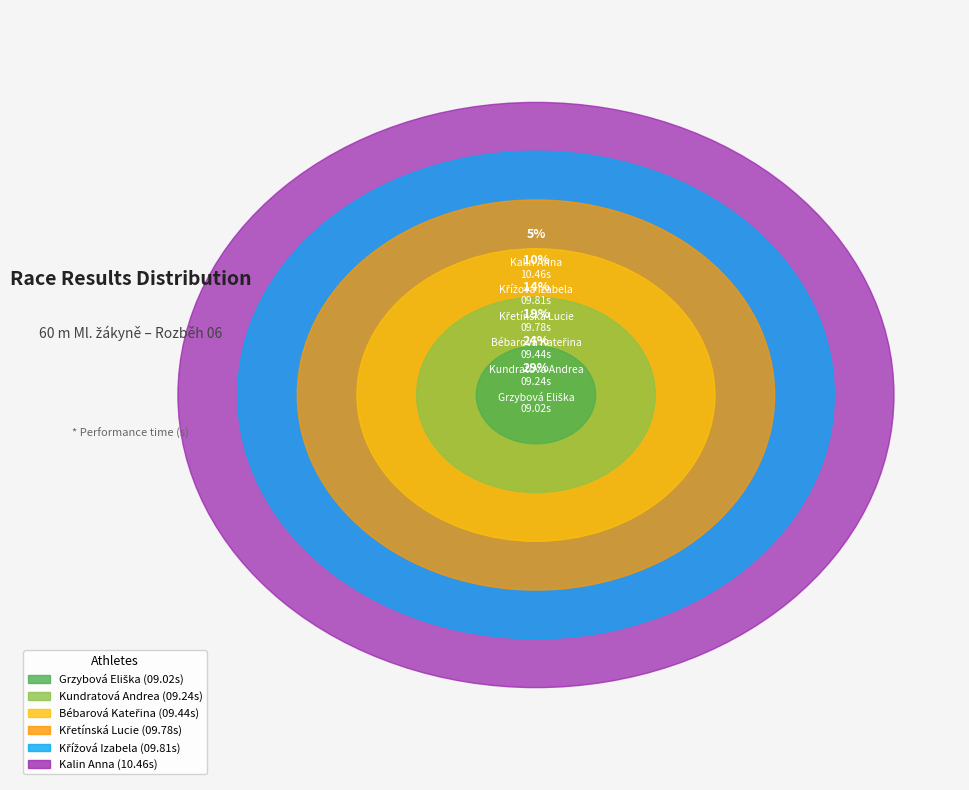

To the nearest percent, what is the difference between the Bébarová Kateřina and Grzybová Eliška slice percentages?

10%